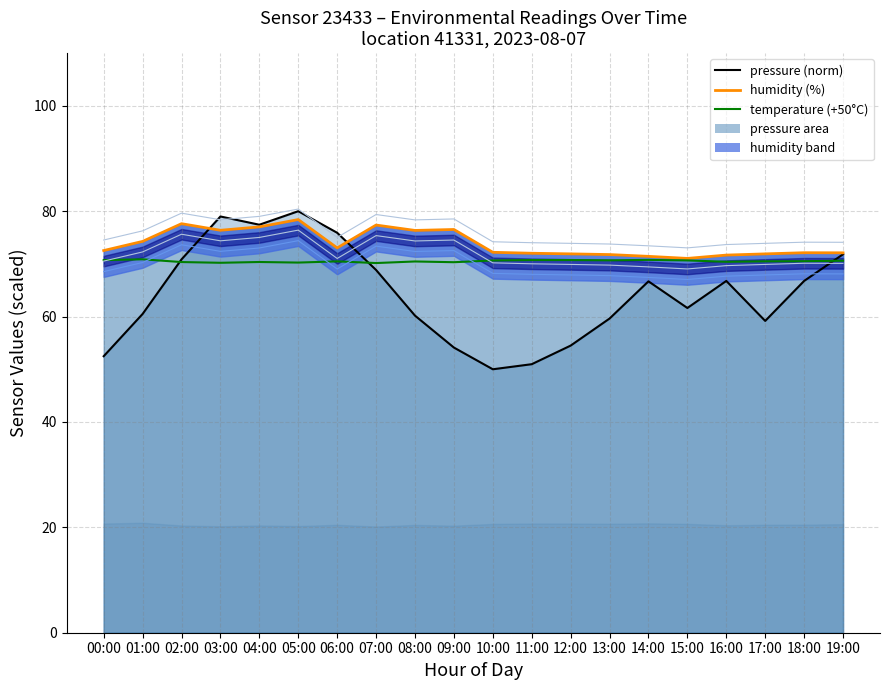

True or false: pressure (norm) and temperature (+50°C) cross at least once.

True